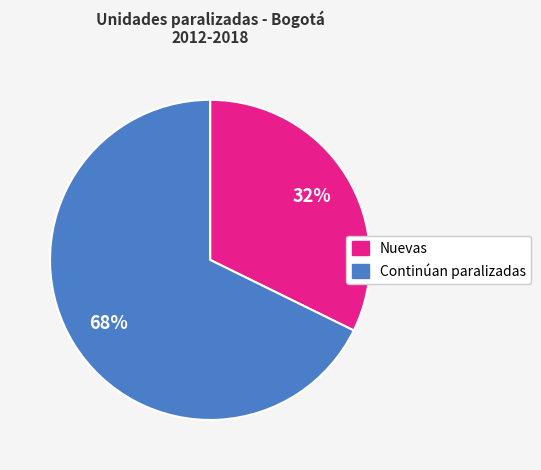

Is it true that Nuevas is 32% of the pie?

True